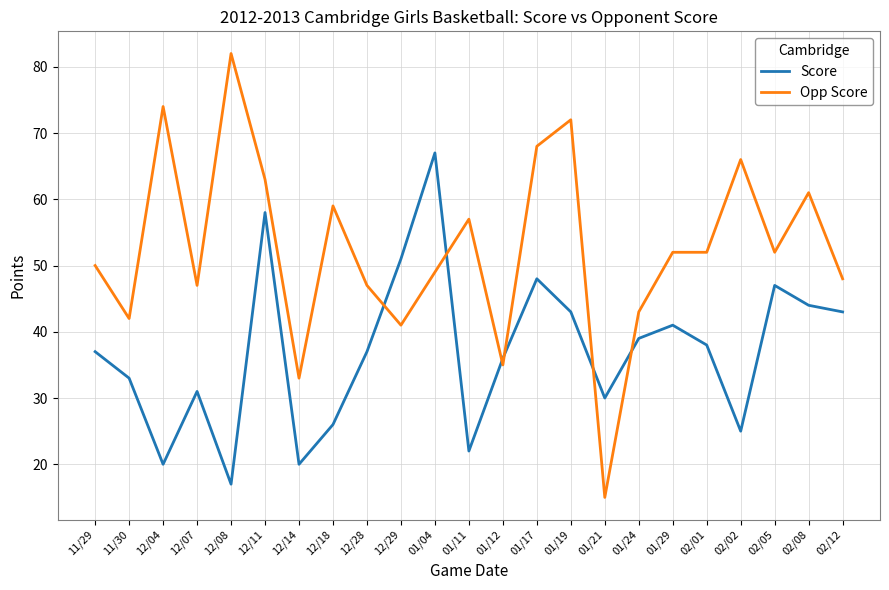

What is the difference between the highest and lowest values at 12/07?

16